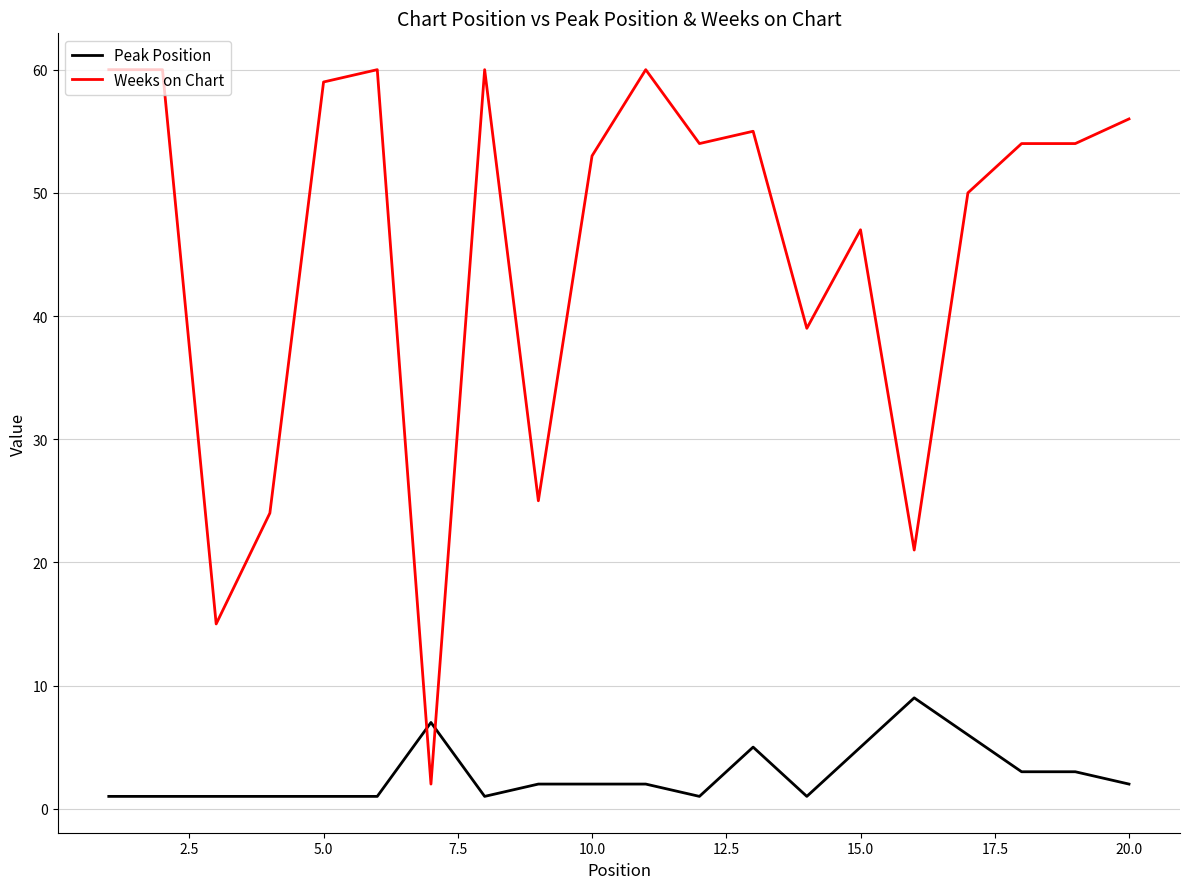

What is the highest value of the Peak Position series?

9